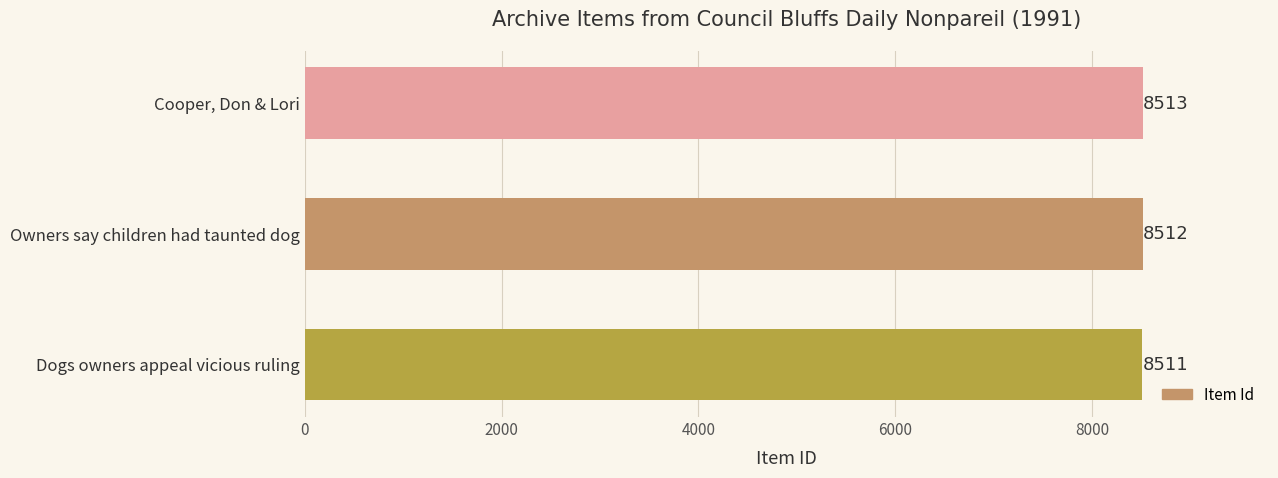

The chart shows a value of 8511 at Dogs owners appeal vicious ruling. True or false?

True